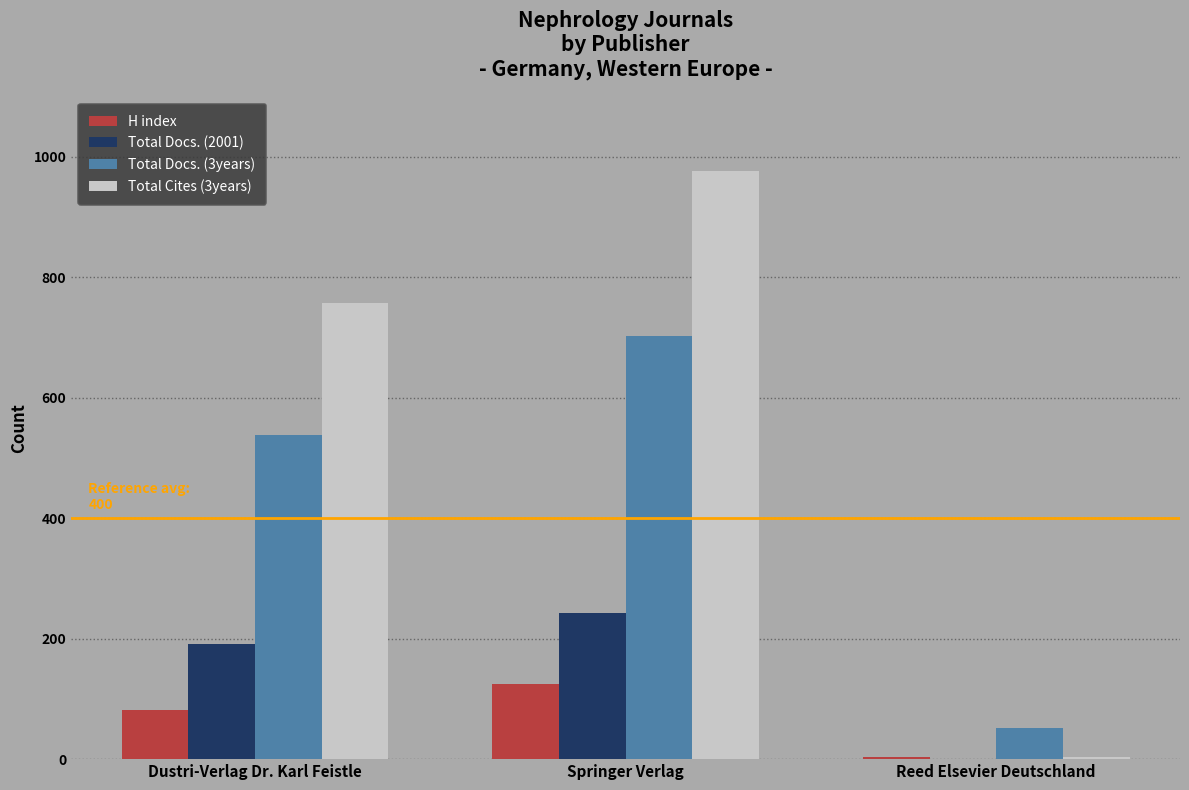

What is the sum of the Total Docs. (2001) values at Springer Verlag and Dustri-Verlag Dr. Karl Feistle?

435